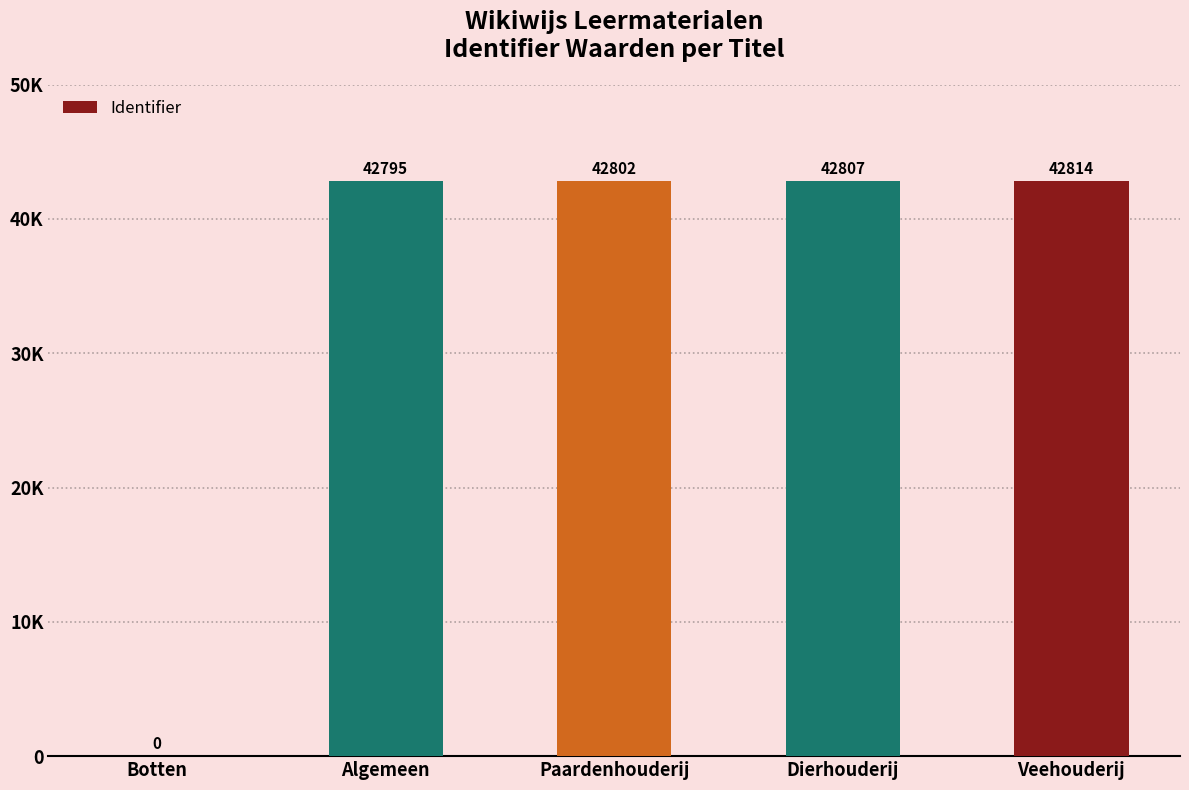

What is the value of the 5th bar from the left?

42814